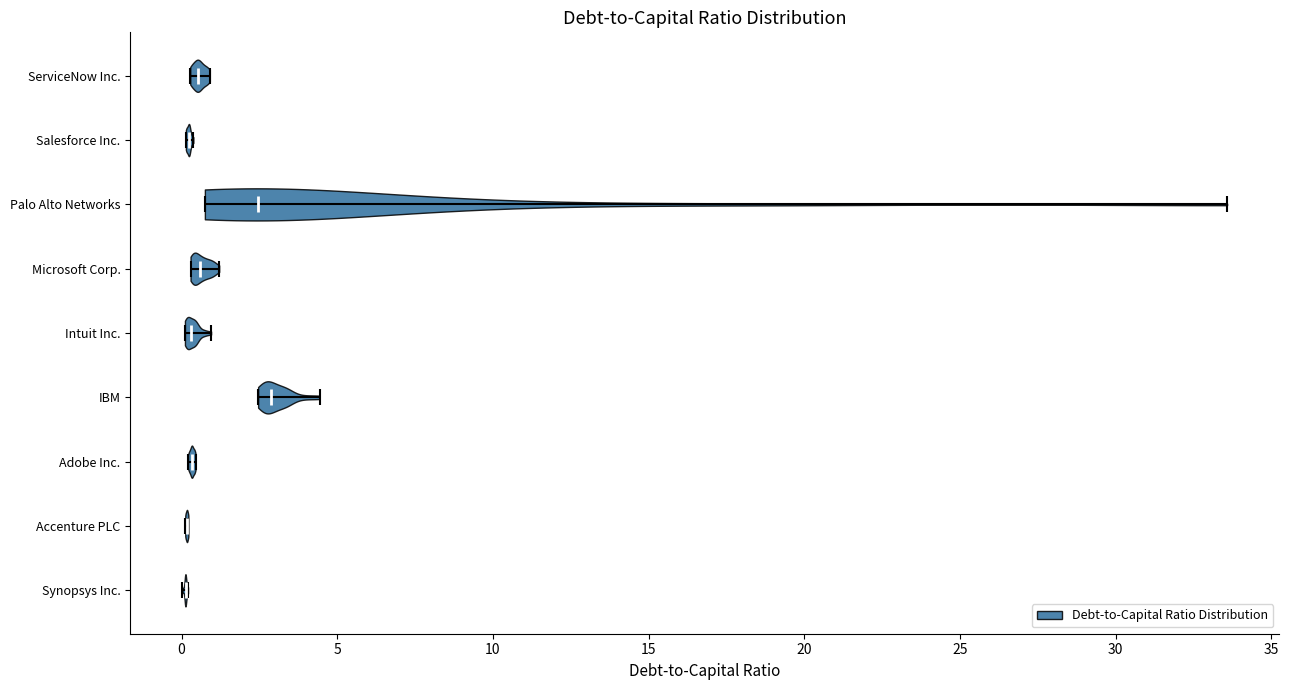

Reading bottom to top, read every violin against the x-axis: where its median line is, and the lowest and highest points it reaches. The values are not printed on the chart, so give them approximately, as read against the axis.

Synopsys Inc.: median line 0.0, lowest point 0.0, highest point 0.0
Accenture PLC: median line 0.0, lowest point 0.0, highest point 0.0
Adobe Inc.: median line 0.5, lowest point 0.0, highest point 0.5
IBM: median line 3.0, lowest point 2.5, highest point 4.5
Intuit Inc.: median line 0.5, lowest point 0.0, highest point 1.0
Microsoft Corp.: median line 0.5, lowest point 0.5, highest point 1.0
Palo Alto Networks: median line 2.5, lowest point 1.0, highest point 33.5
Salesforce Inc.: median line 0.0, lowest point 0.0, highest point 0.5
ServiceNow Inc.: median line 0.5, lowest point 0.5, highest point 1.0